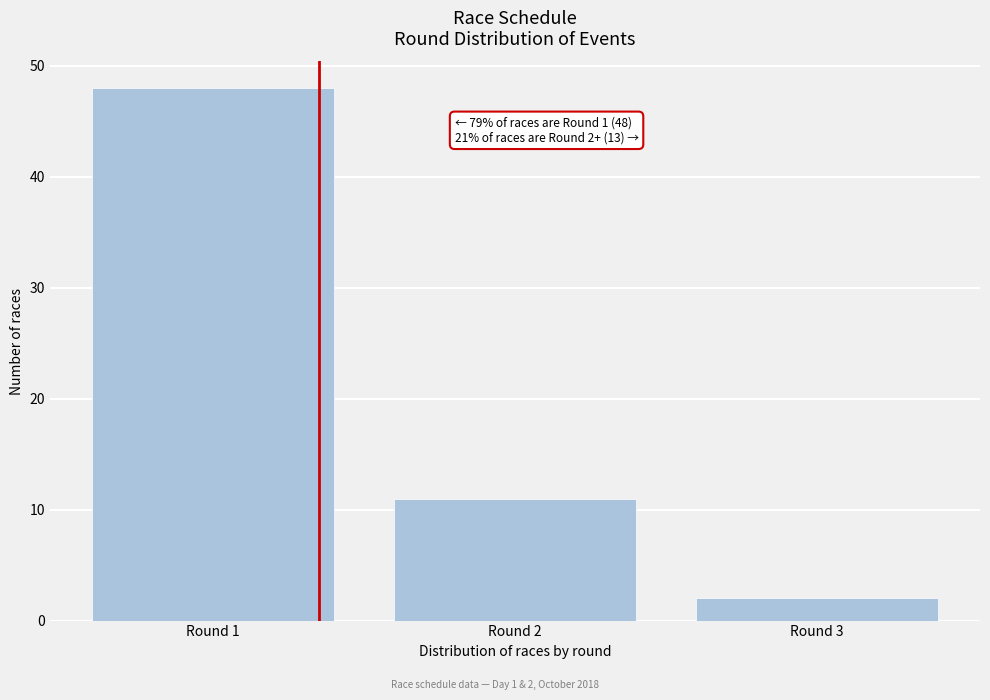

Over which range of the x-axis is the bar tallest?

0.5 to 1.5